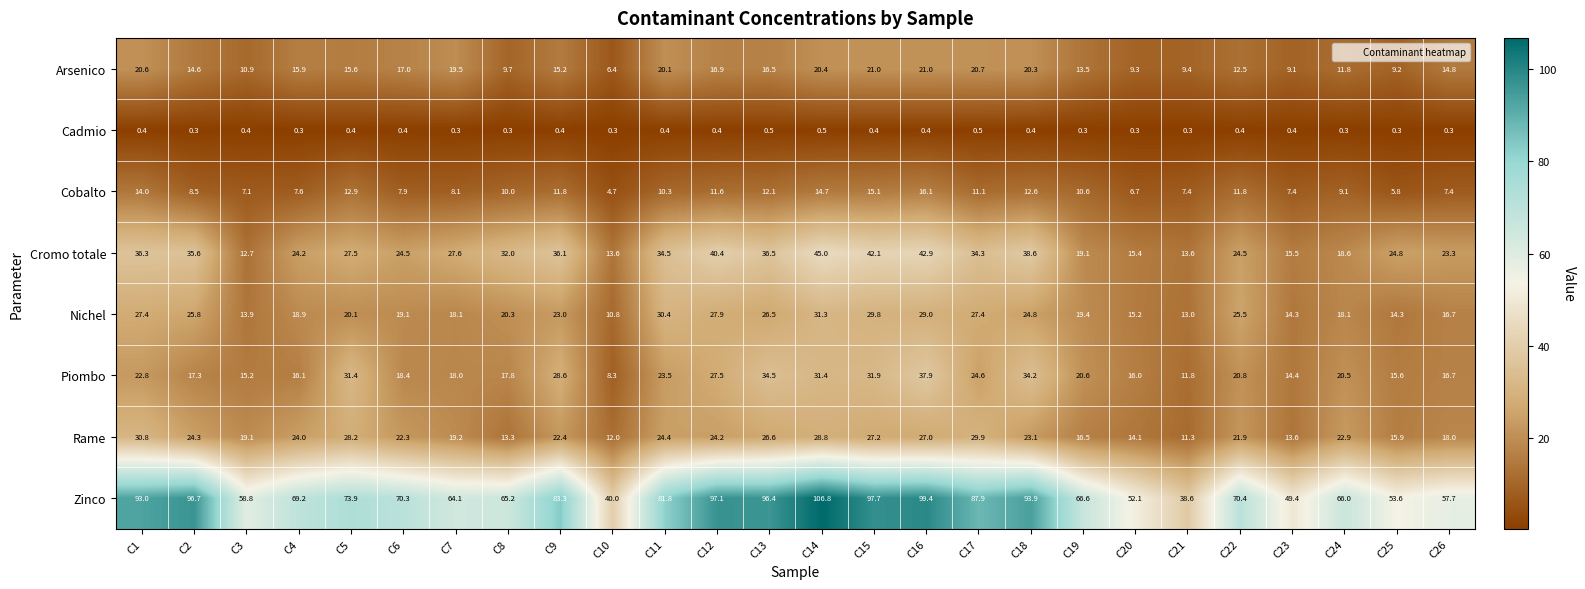

At how many categories does at least one series exceed 88?

8